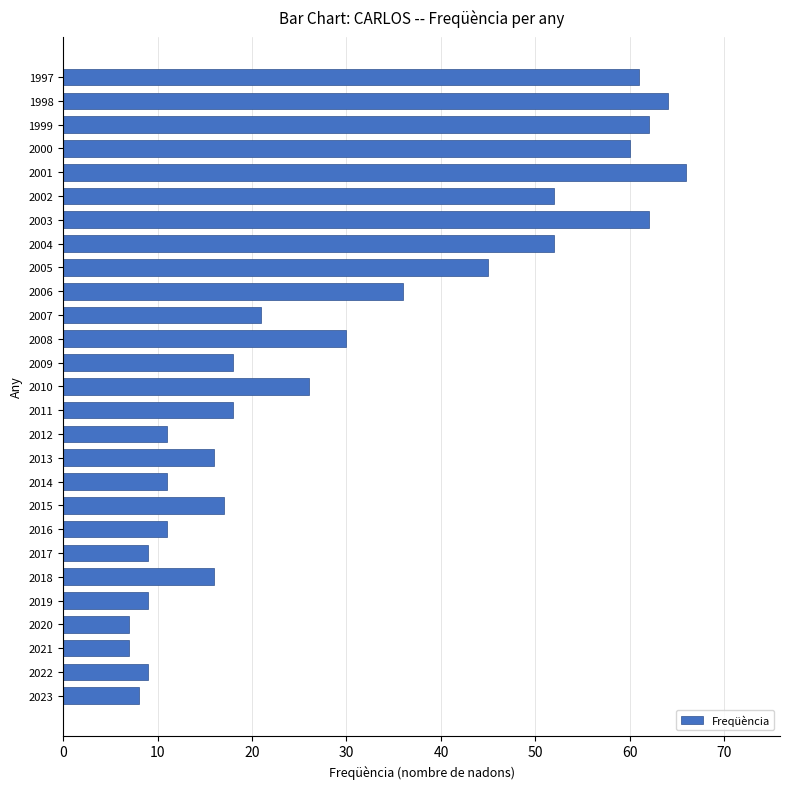

What is the difference between the second highest and minimum values?

57